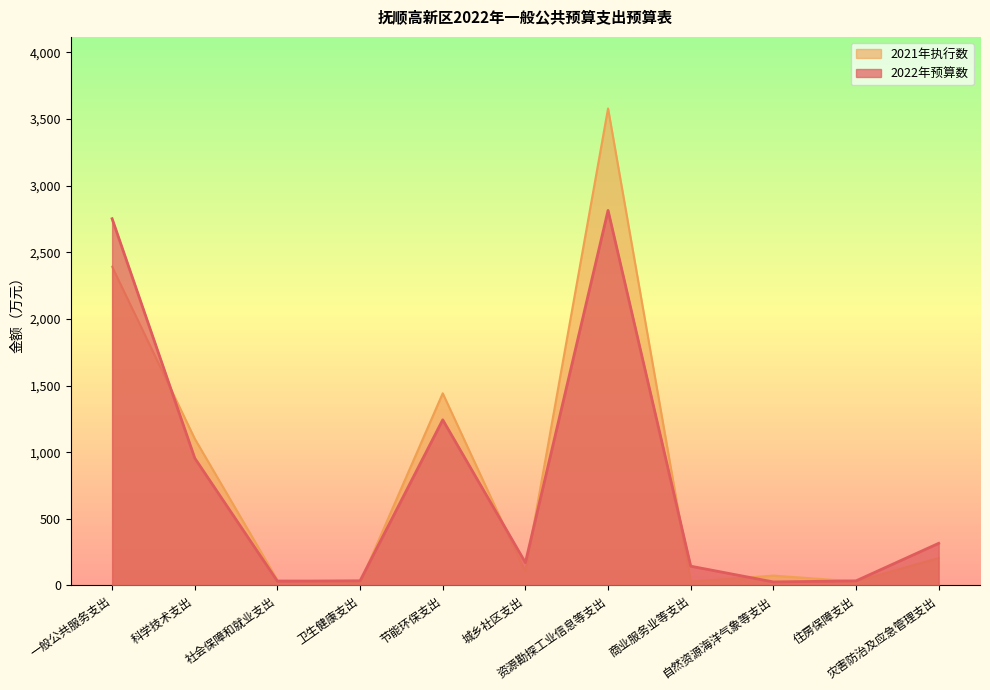

Does the chart display data point markers on the line(s)?

No